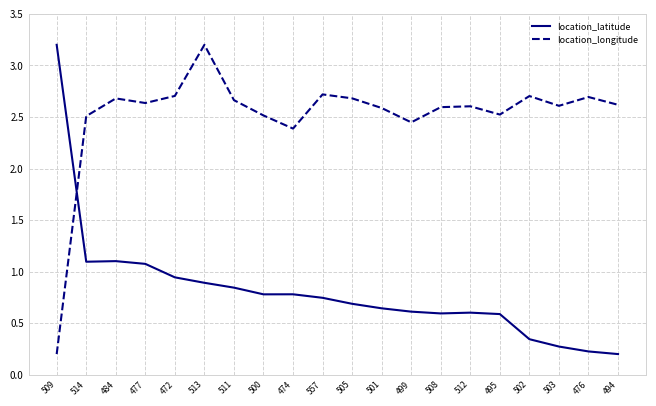

True or false: location_longitude has a value of 0.8 at 499.

False